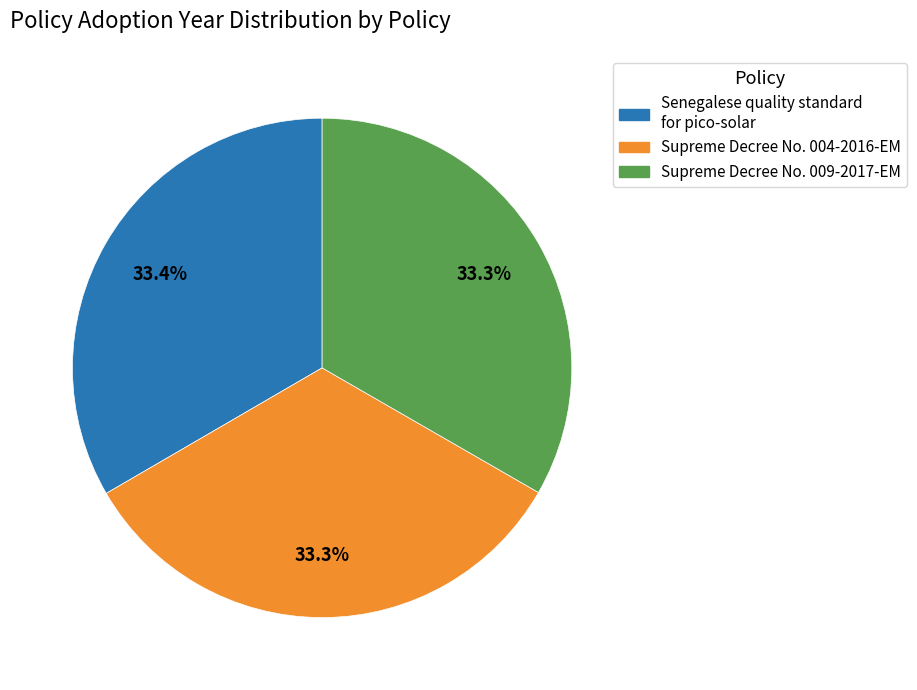

What is the ratio of the value at Supreme Decree No. 004-2016-EM to the value at Supreme Decree No. 009-2017-EM?

1.0